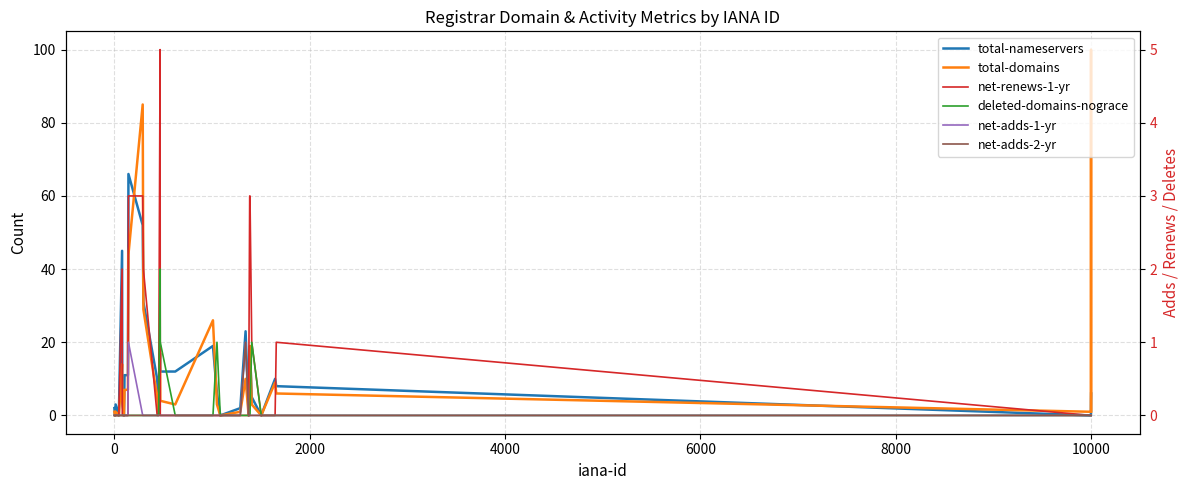

True or false: total-nameservers and net-adds-2-yr intersect in this chart.

False